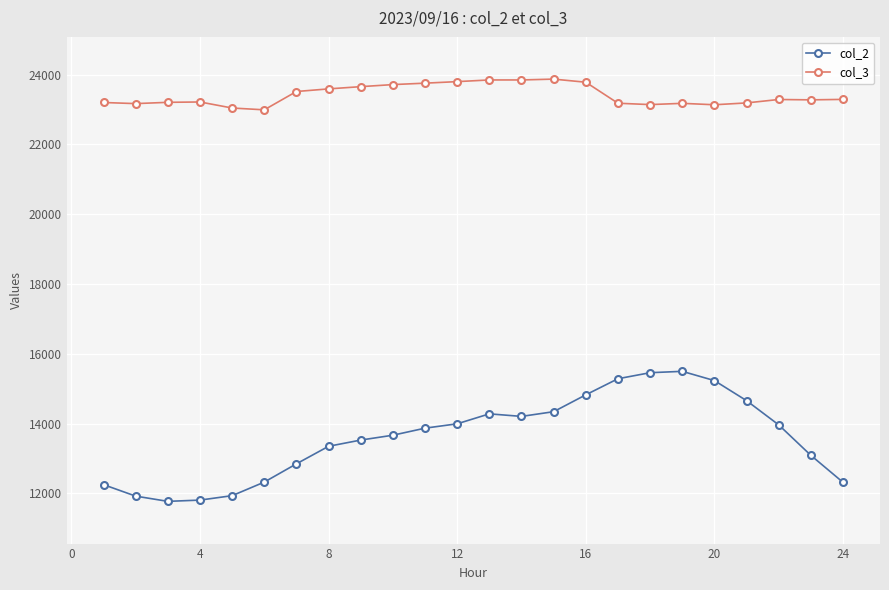

True or false: col_3 and col_2 cross at least once.

False